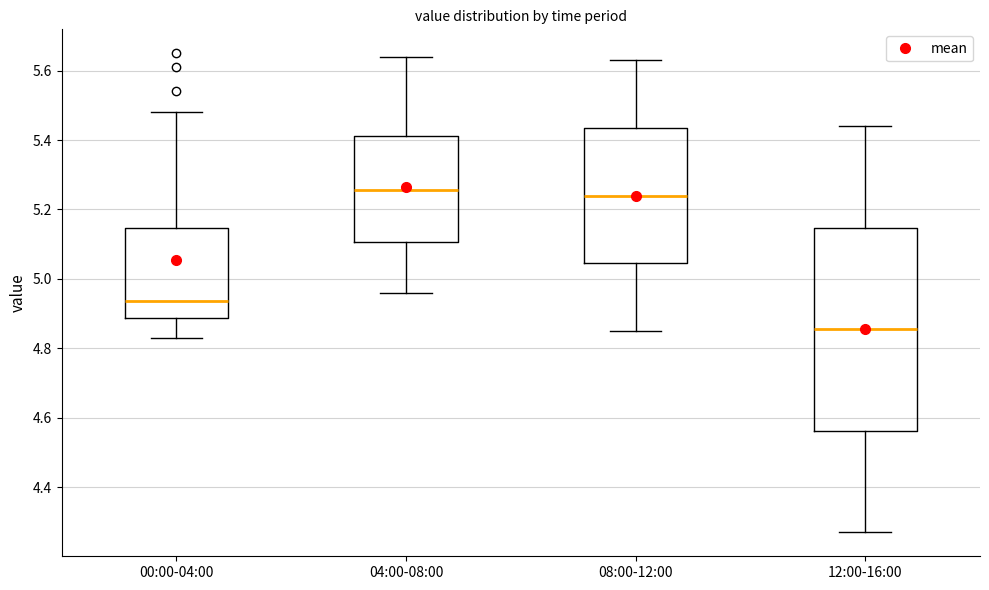

Which box is the tallest, from its lower edge to its upper edge?

12:00-16:00